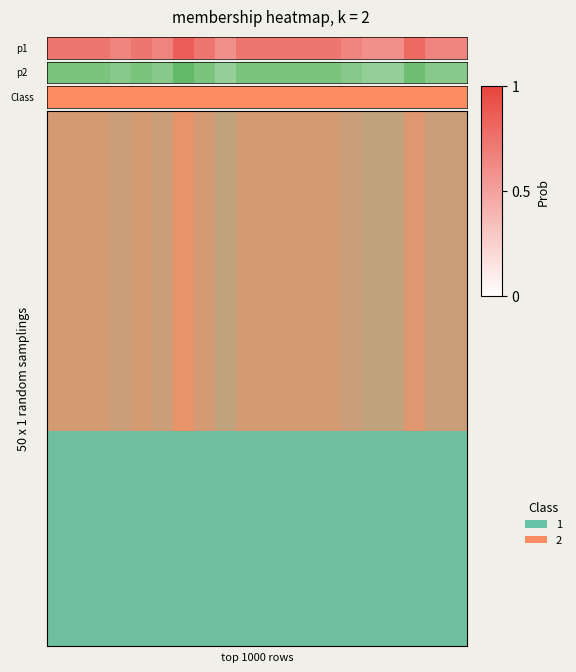

At which category is the sum across all series the highest?

6